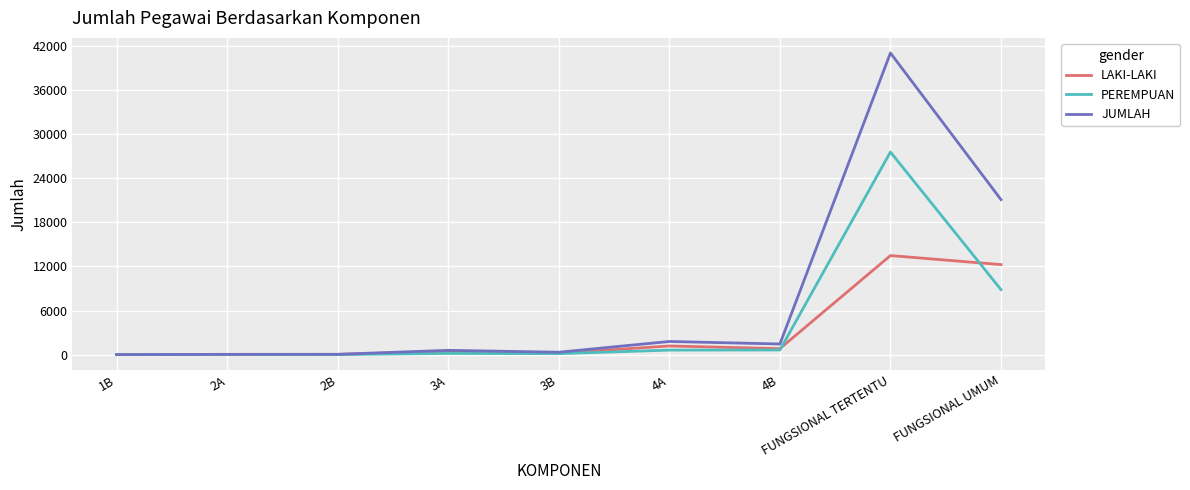

At which label is JUMLAH closest to 20516?

FUNGSIONAL UMUM